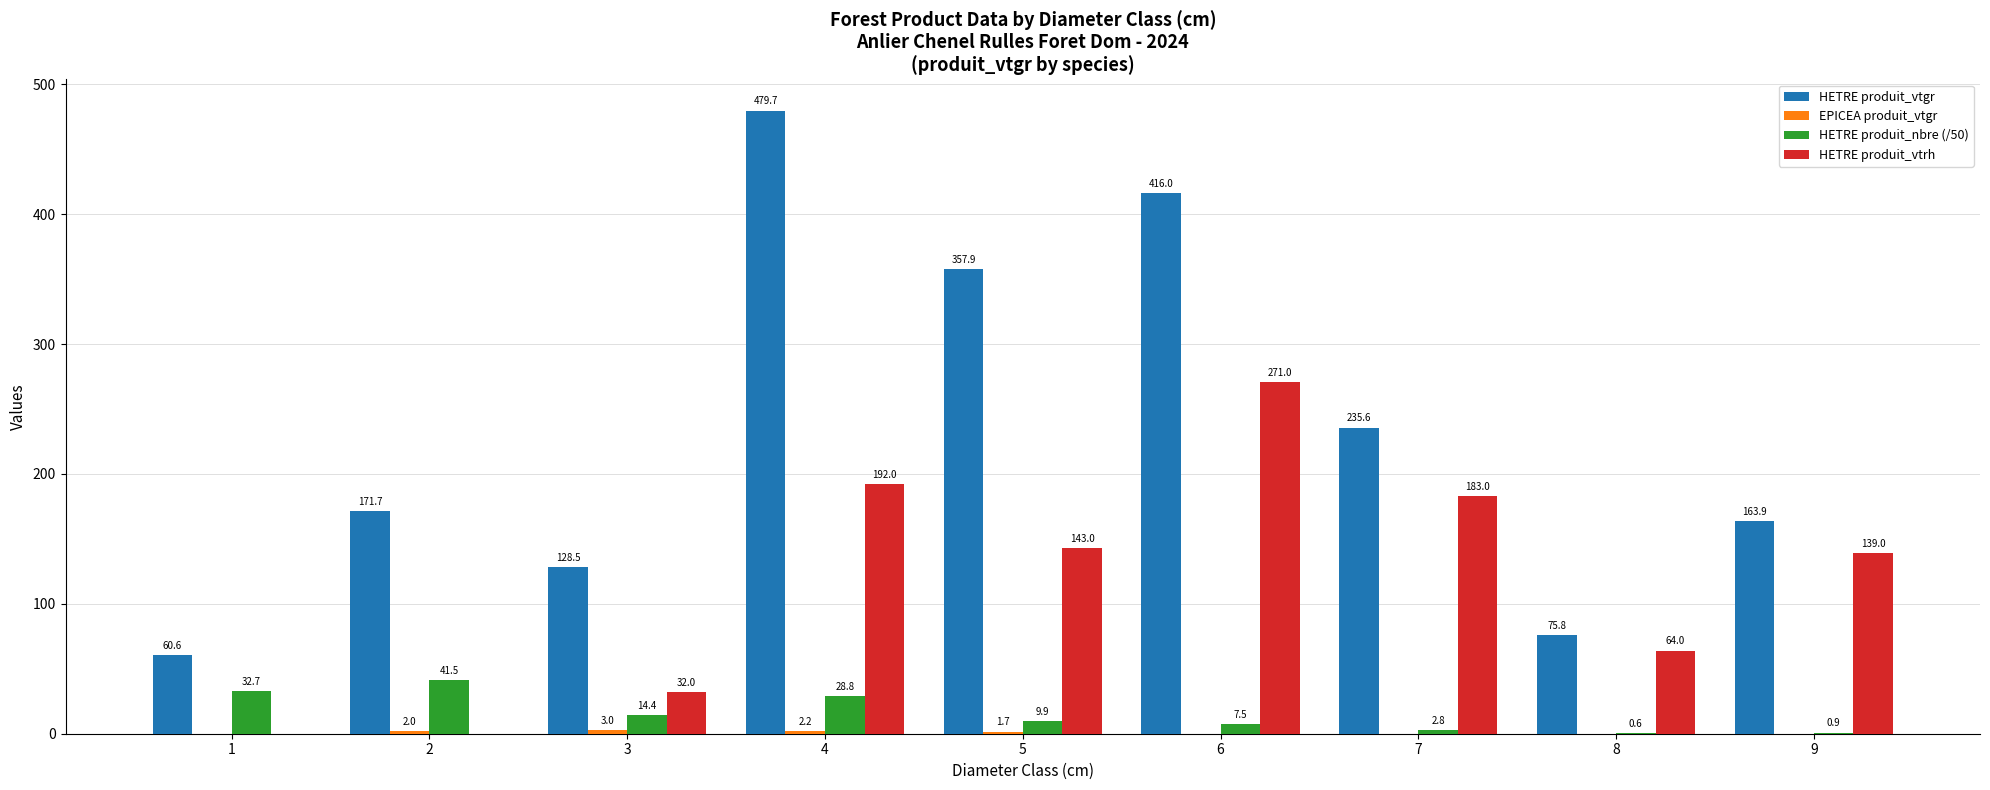

Which series changed the most between 2 and 8?

HETRE produit_vtgr